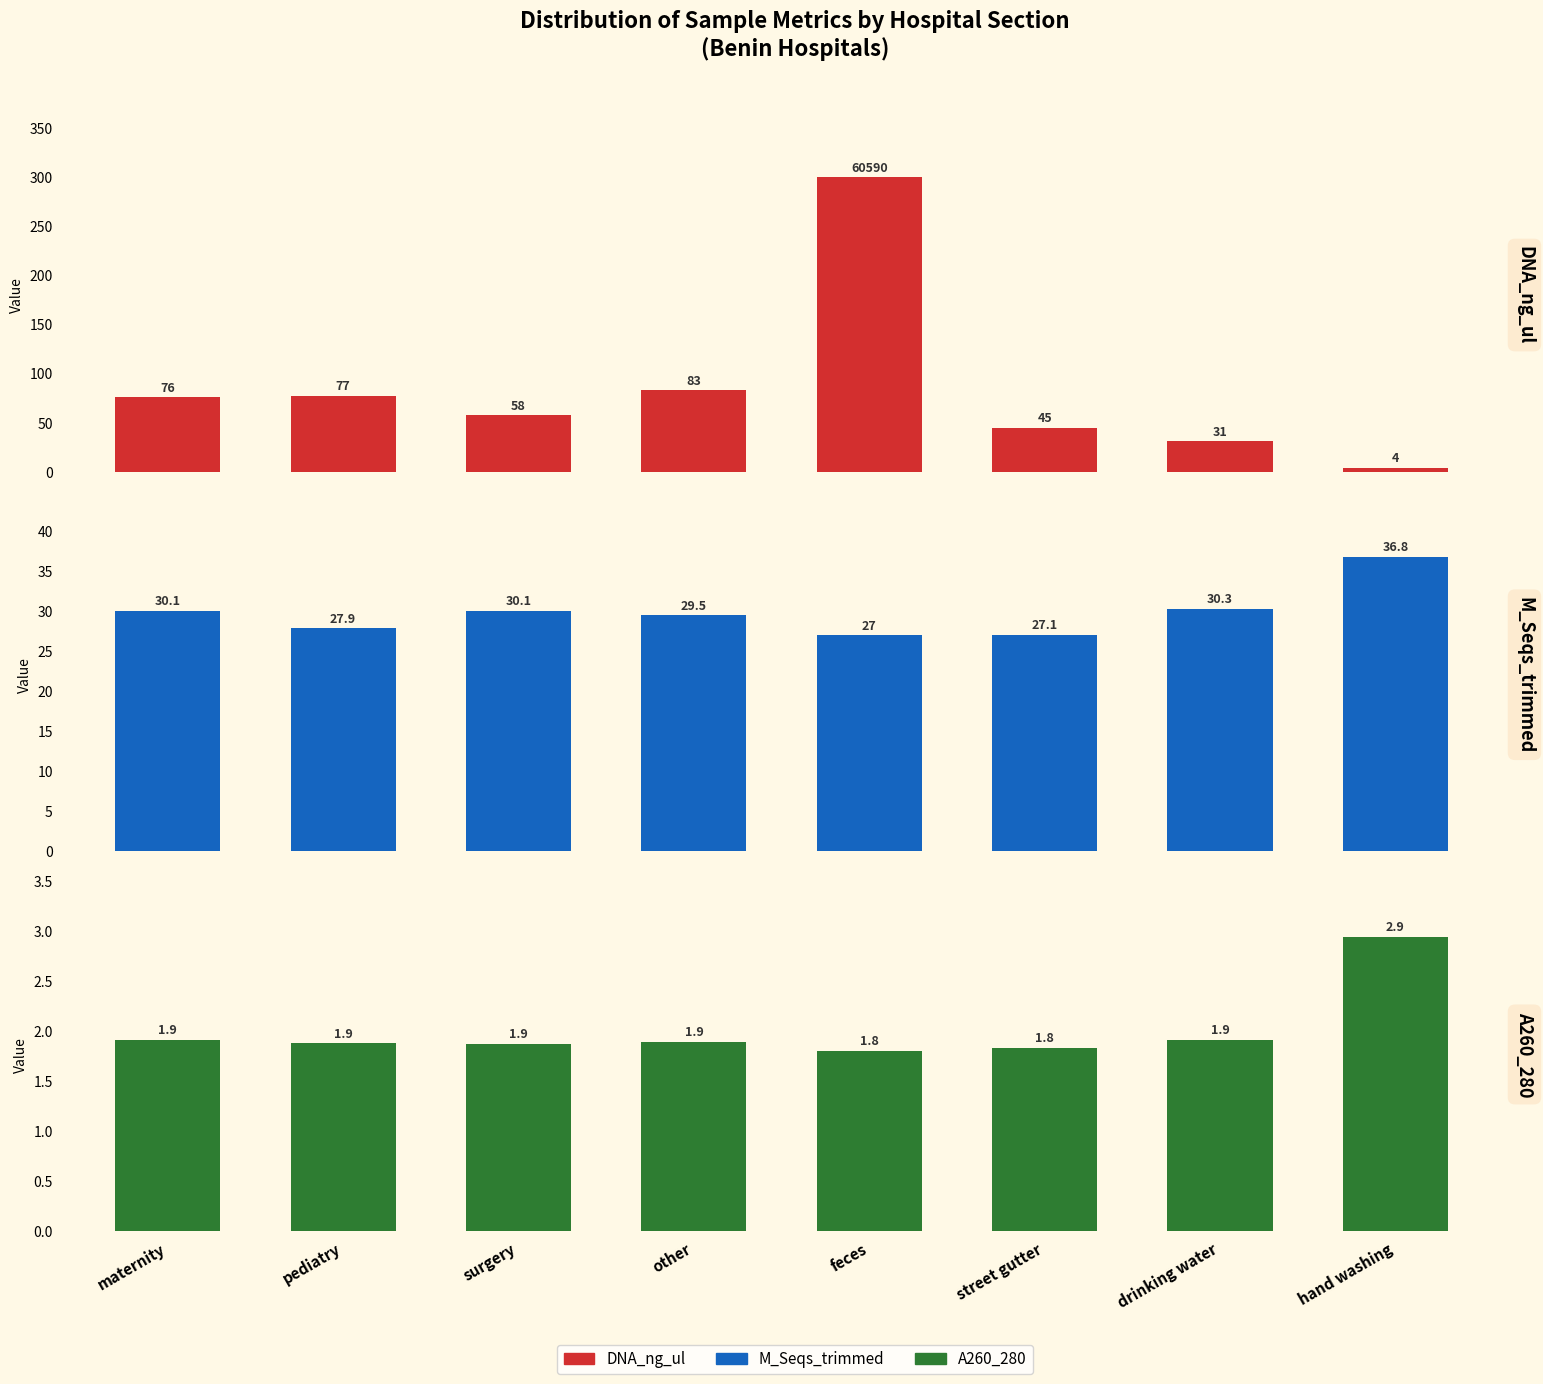

Is the value of A260_280 at feces greater than the value of DNA_ng_ul at feces?

No